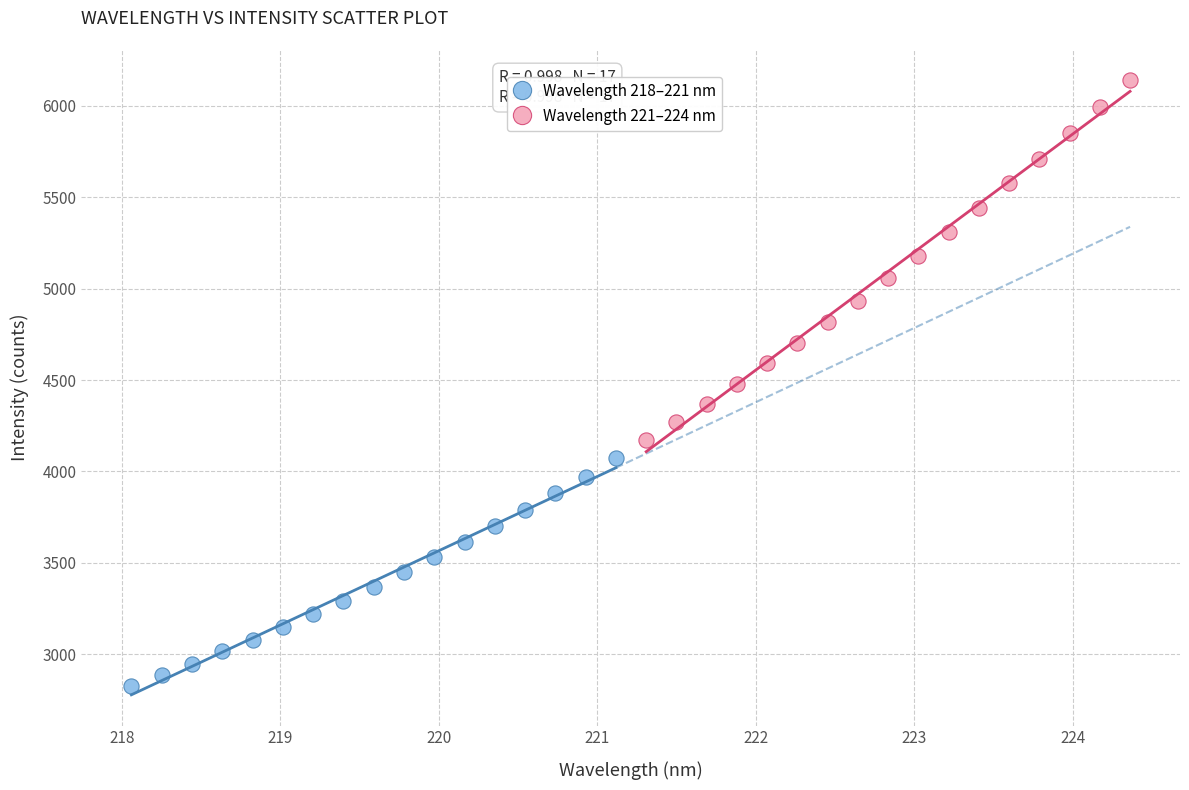

Which series contains the lowest Y value?

Wavelength 218–221 nm